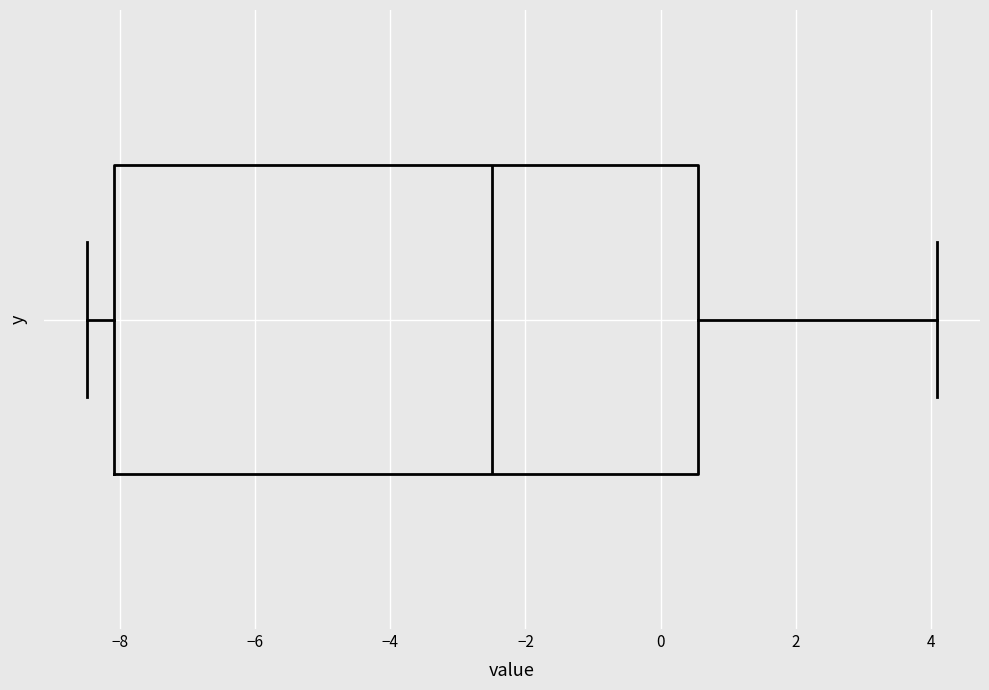

Where does the right whisker of the box end on the x-axis? The values are not printed on the chart, so give them approximately, as read against the axis.

4.2